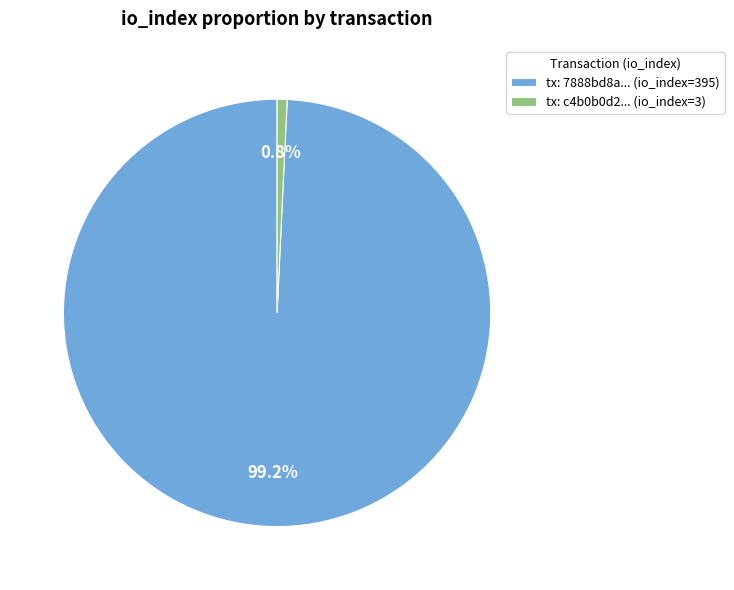

Is there a majority slice in this chart?

Yes